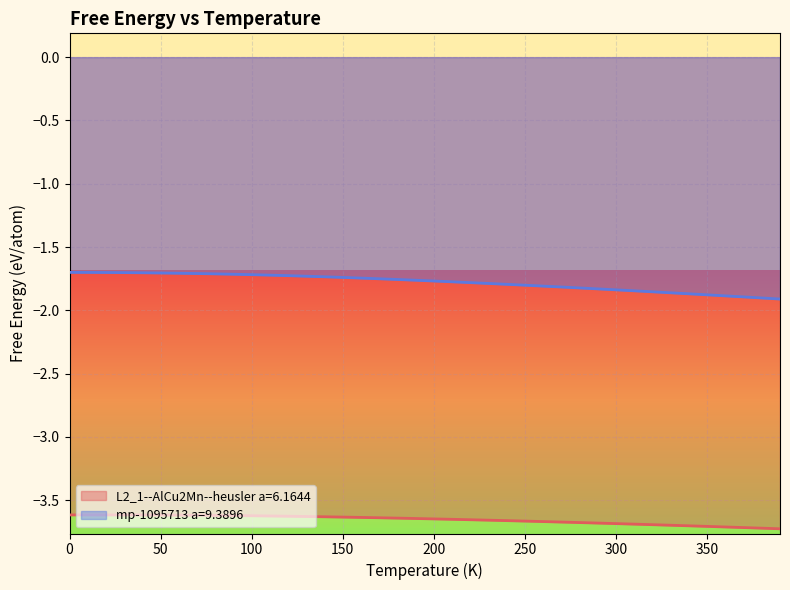

True or false: L2_1--AlCu2Mn--heusler a=6.1644 has a value of -6.0 at 160.

False